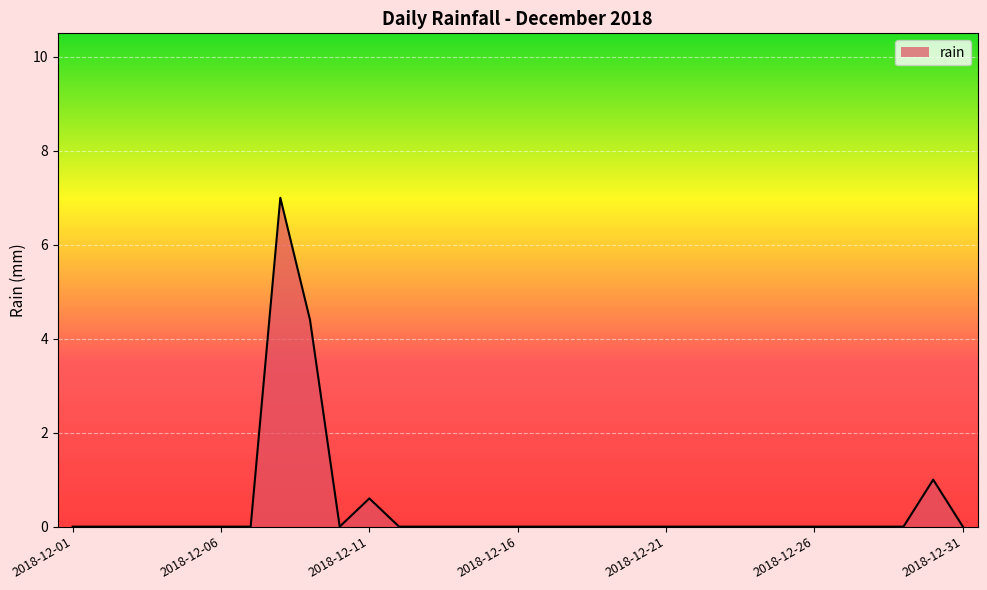

What is the difference between the maximum and minimum values?

7.0